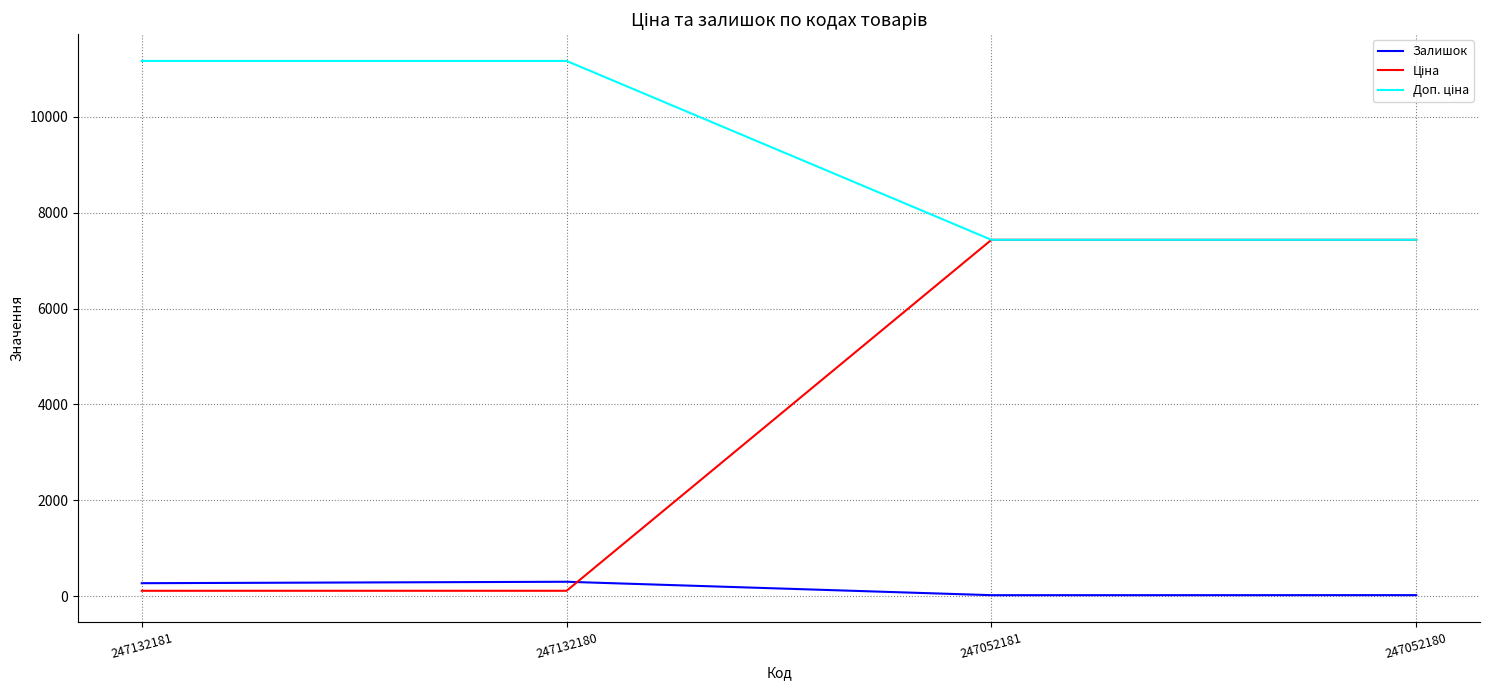

Where is the first local minimum for Залишок?

247052181